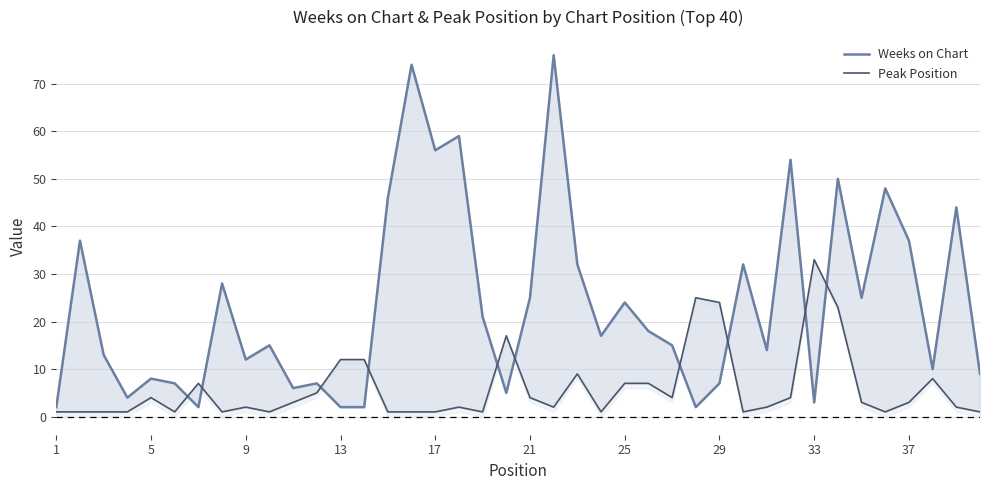

What are all the series names shown in the legend?

Weeks on Chart, Peak Position